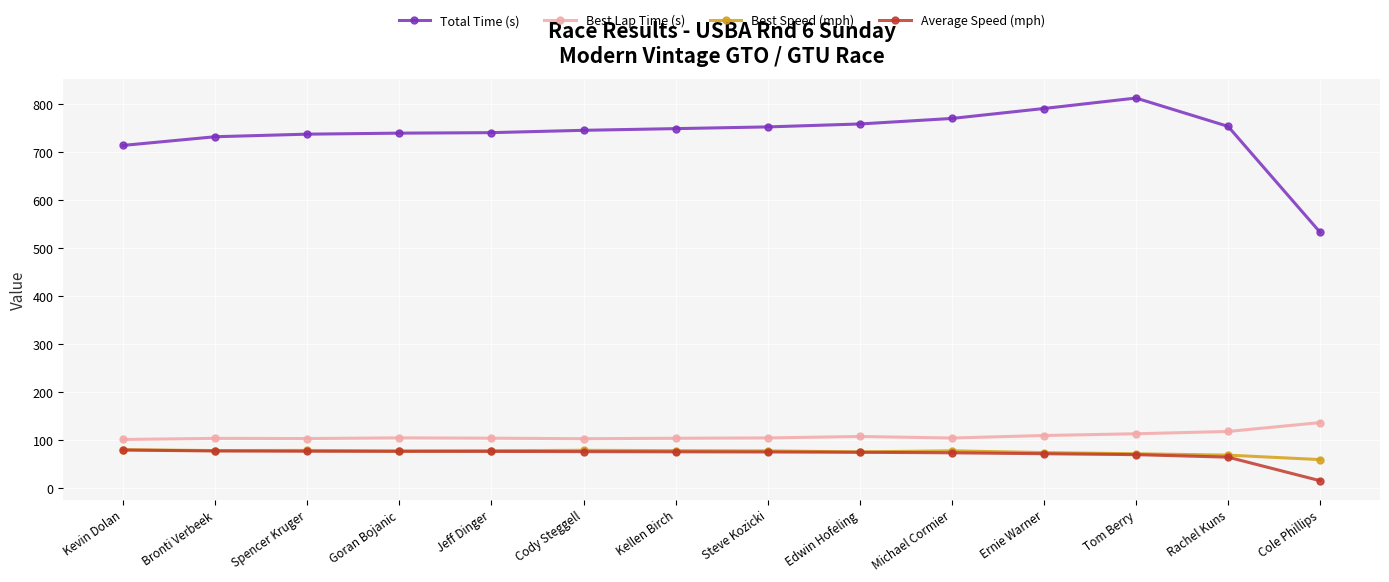

Is it true that Best Speed (mph) equals 77.5 at Michael Cormier?

True